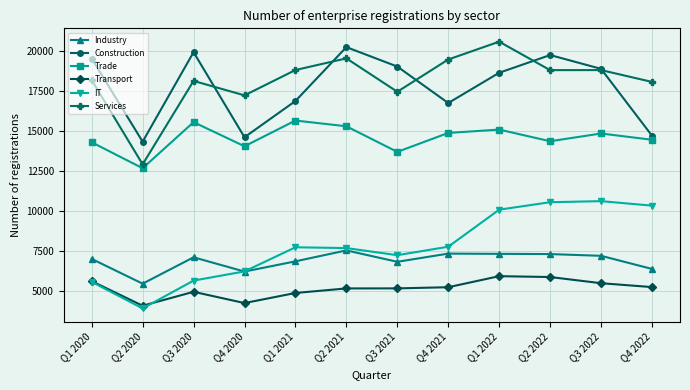

The value of Trade at Q2 2022 is 14351. True or false?

True